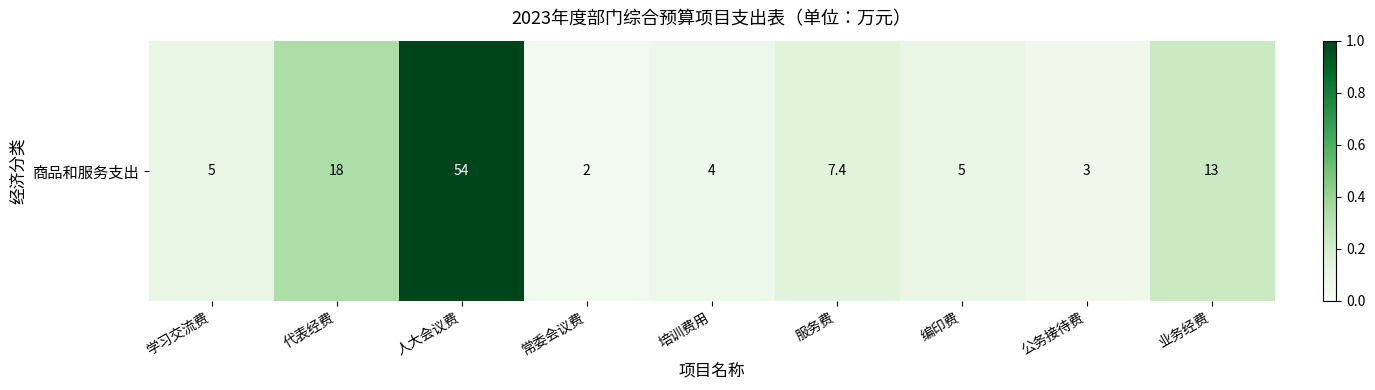

List the labels in order of value, largest first.

人大会议费, 代表经费, 业务经费, 服务费, 学习交流费, 编印费, 培训费用, 公务接待费, 常委会议费